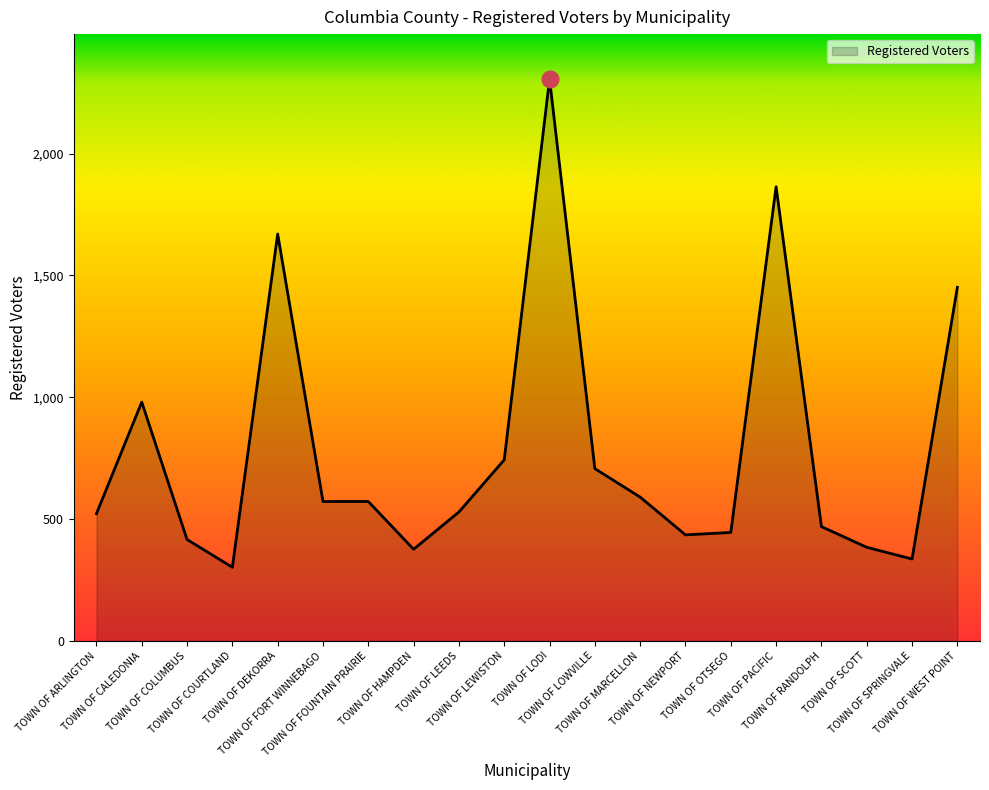

What is the difference between the maximum and minimum values?

2004